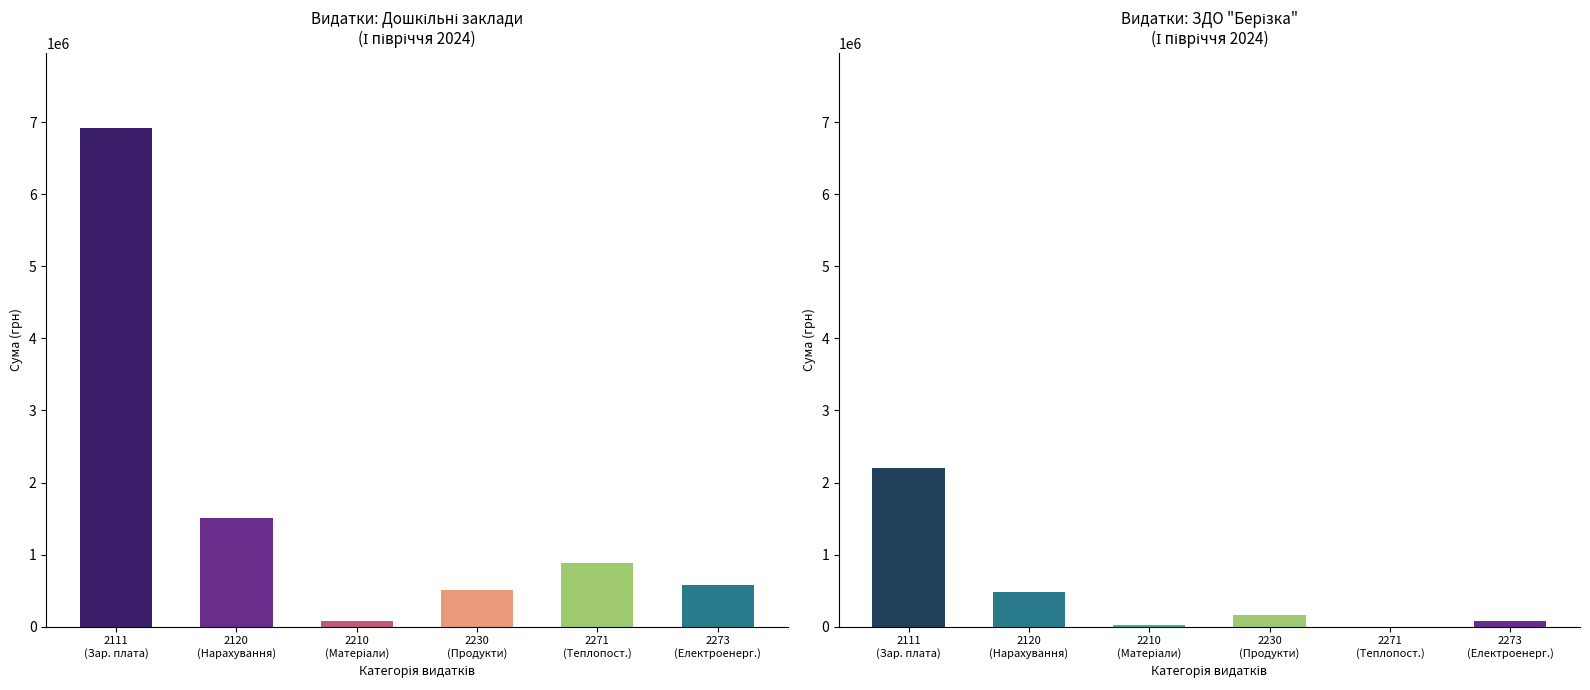

Reading right to left, extract all data points from this chart.

2111 (Заробітна плата): ЗДО "Берізка"=2199533.0	Дошкільні заклади=6924572.6
2120 (Нарахування на оплату праці): ЗДО "Берізка"=482793.8	Дошкільні заклади=1508657.1
2210 (Предмети, матеріали): ЗДО "Берізка"=22357.1	Дошкільні заклади=79361.5
2230 (Продукти харчування): ЗДО "Берізка"=166968.3	Дошкільні заклади=515205.4
2271 (Оплата теплопостачання): ЗДО "Берізка"=0.0	Дошкільні заклади=877680.7
2273 (Оплата електроенергії): ЗДО "Берізка"=82657.9	Дошкільні заклади=580704.0